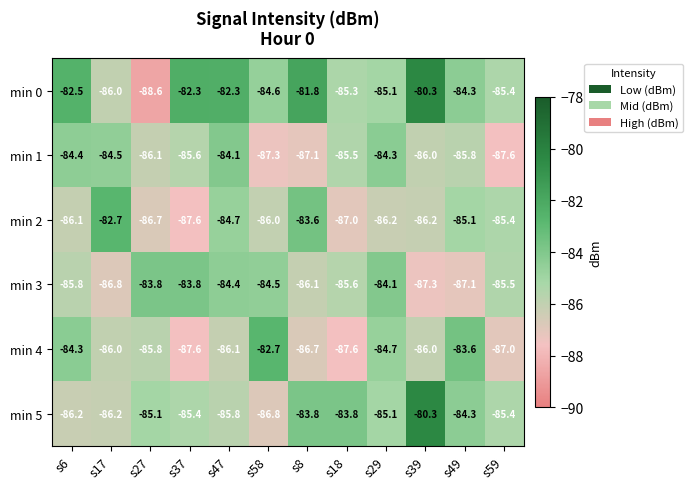

Between s47 and s59, which series saw the biggest shift?

min 1